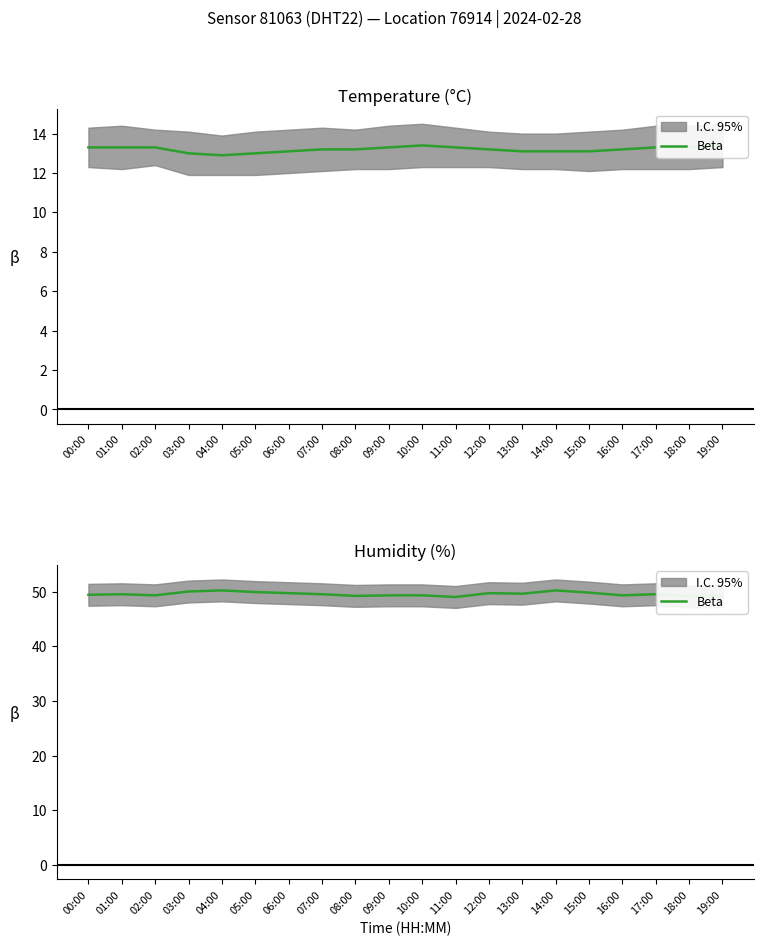

Count the number of categories in the chart.

20